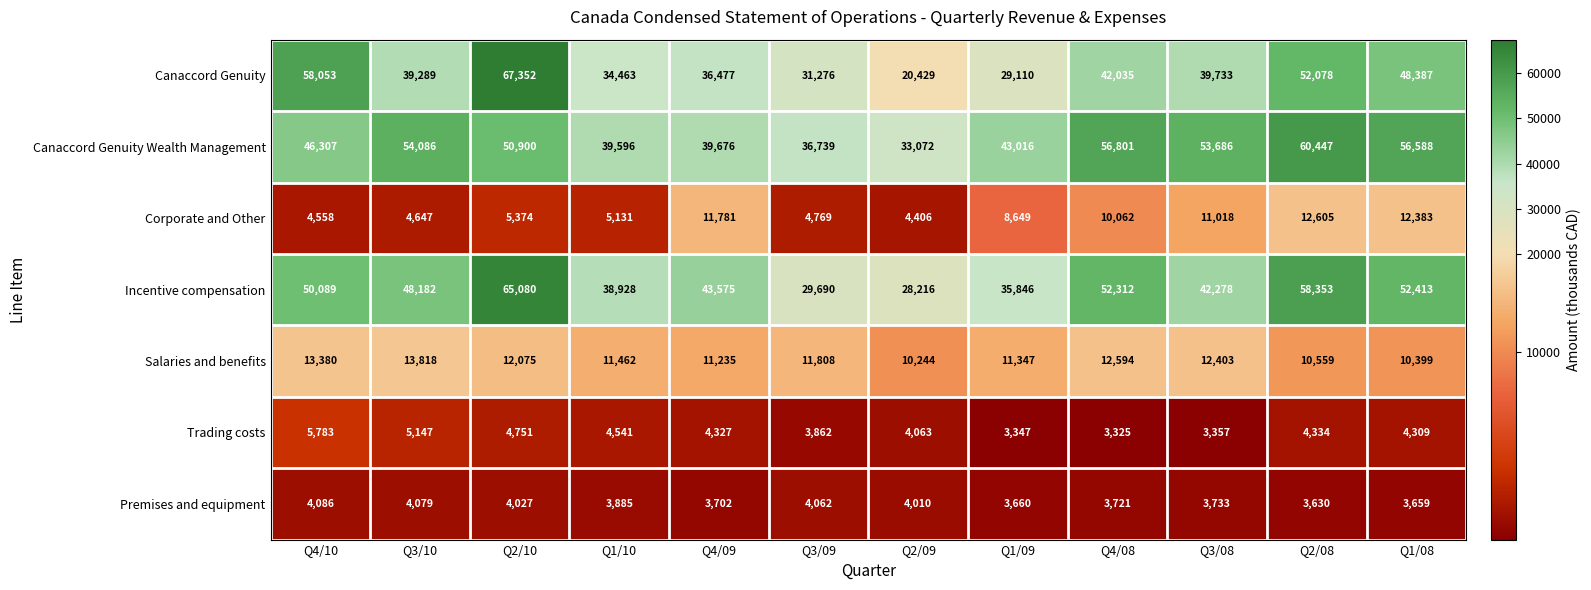

Which series changed the most between Q3/09 and Q2/08?

Incentive compensation